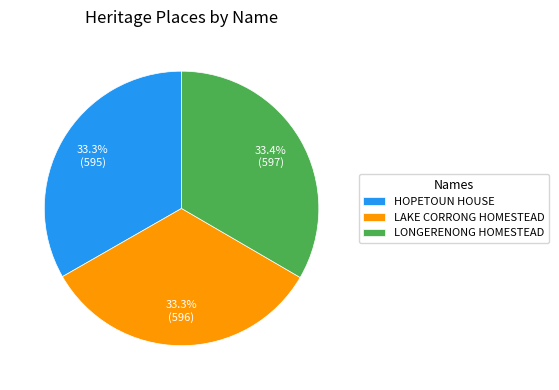

How much of the chart is everything except HOPETOUN HOUSE?

66.7%